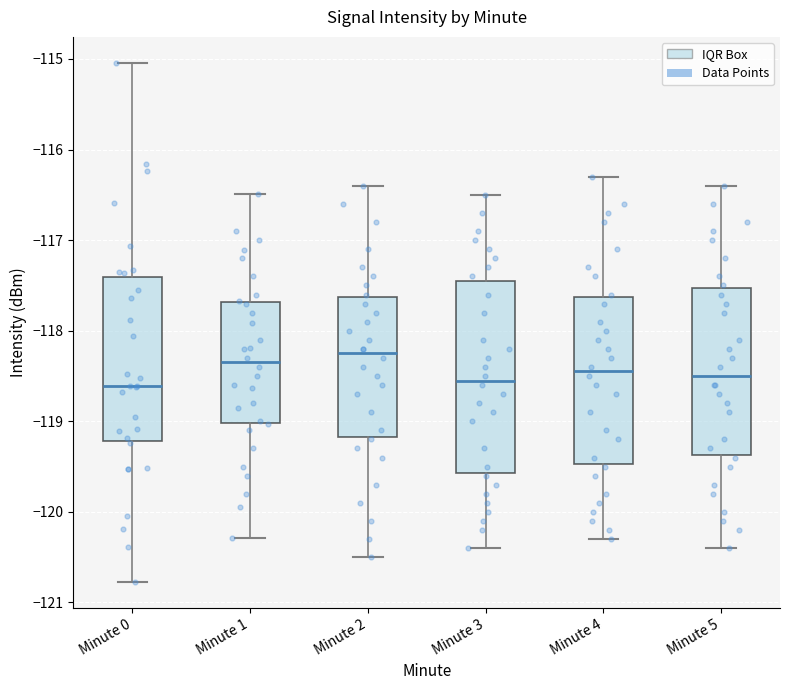

Which box is the tallest, from its lower edge to its upper edge?

Minute 3